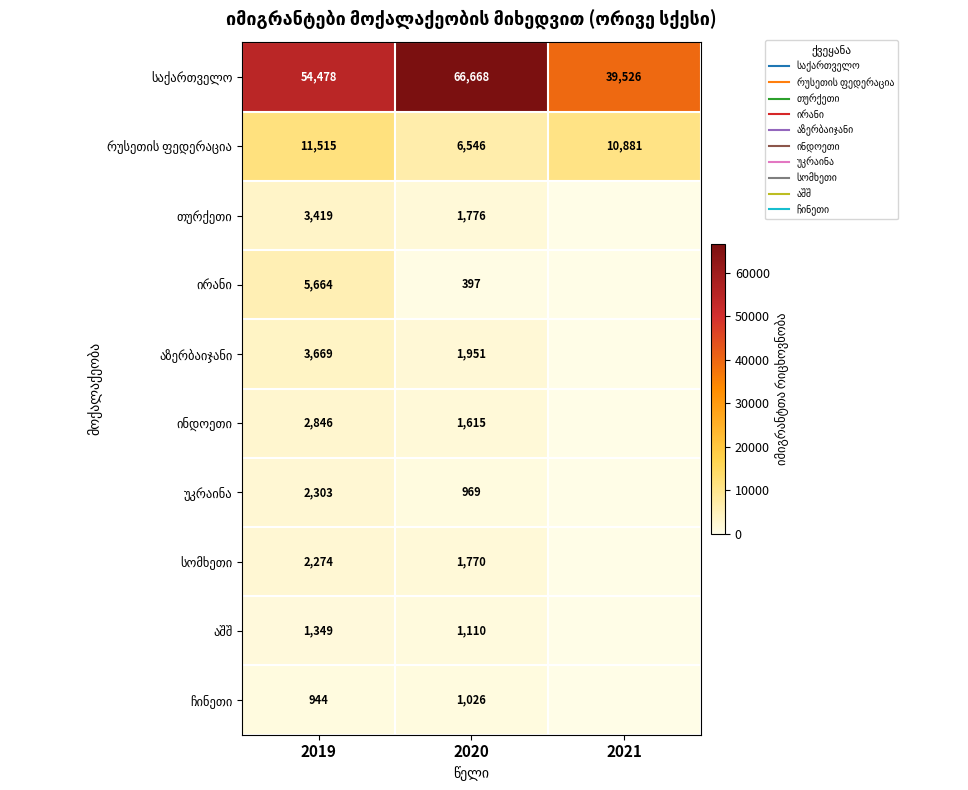

How many data points in აზერბაიჯანი are less than 1951?

1